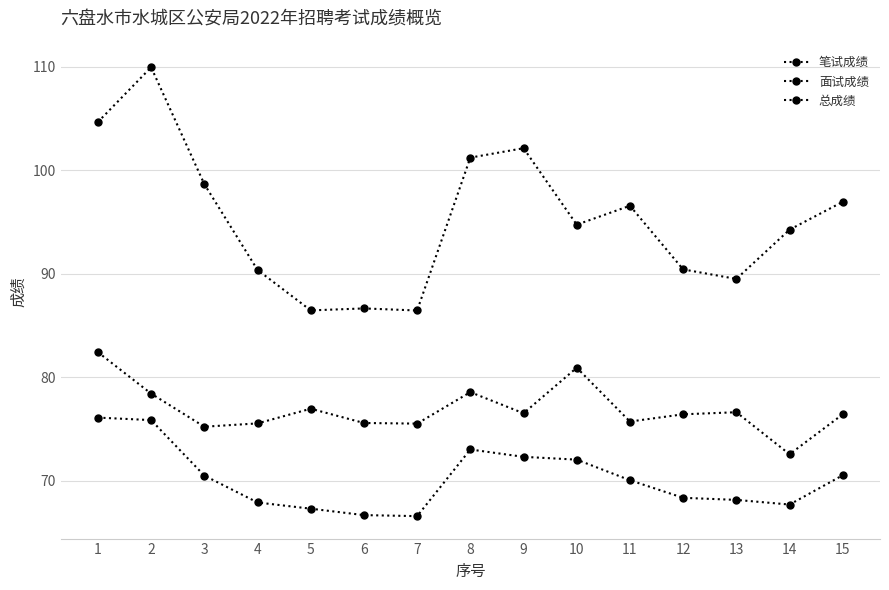

How many lines are shown in the chart?

3